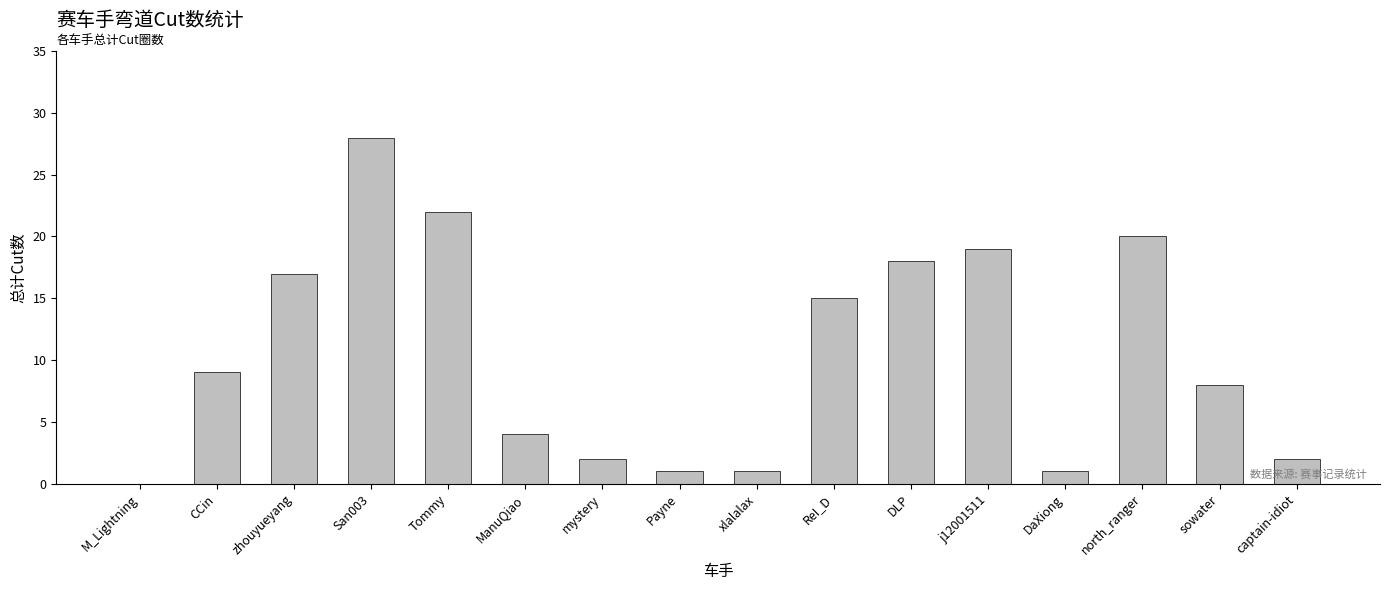

What is the change in value from Tommy to sowater?

-14